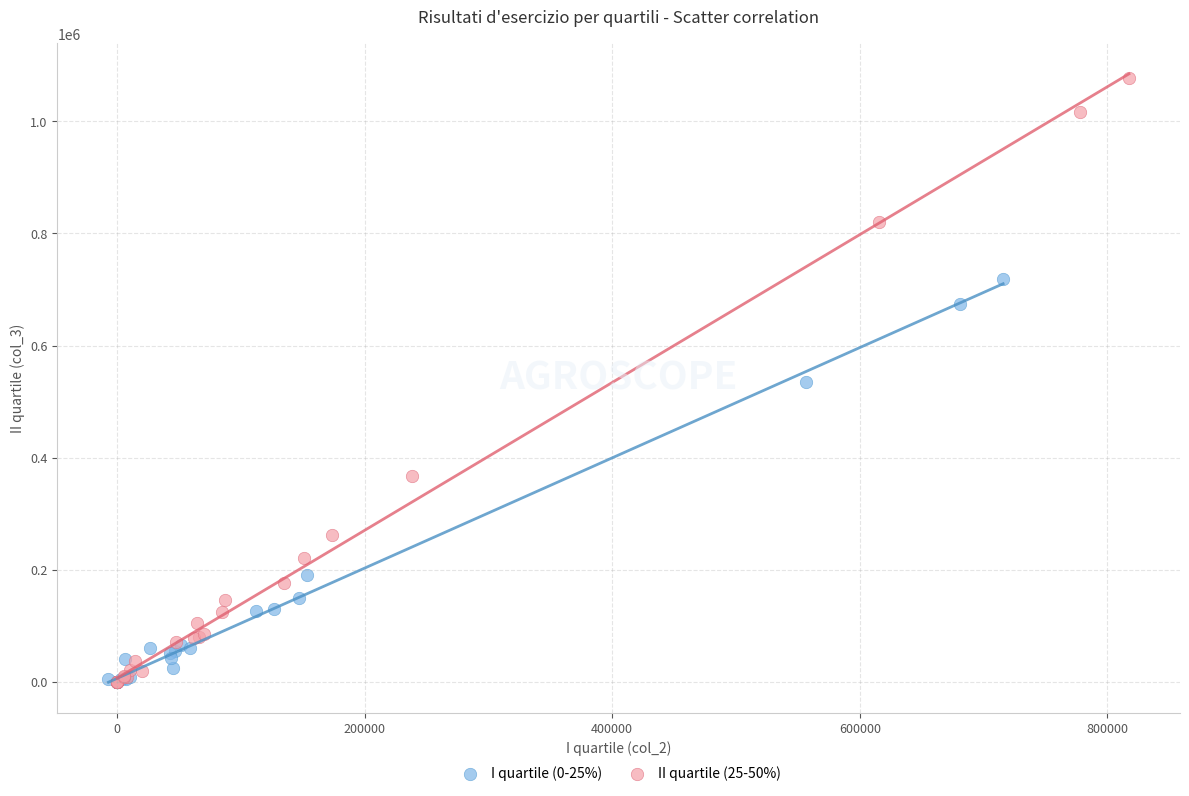

Which series reaches the maximum Y coordinate?

II quartile (25-50%)